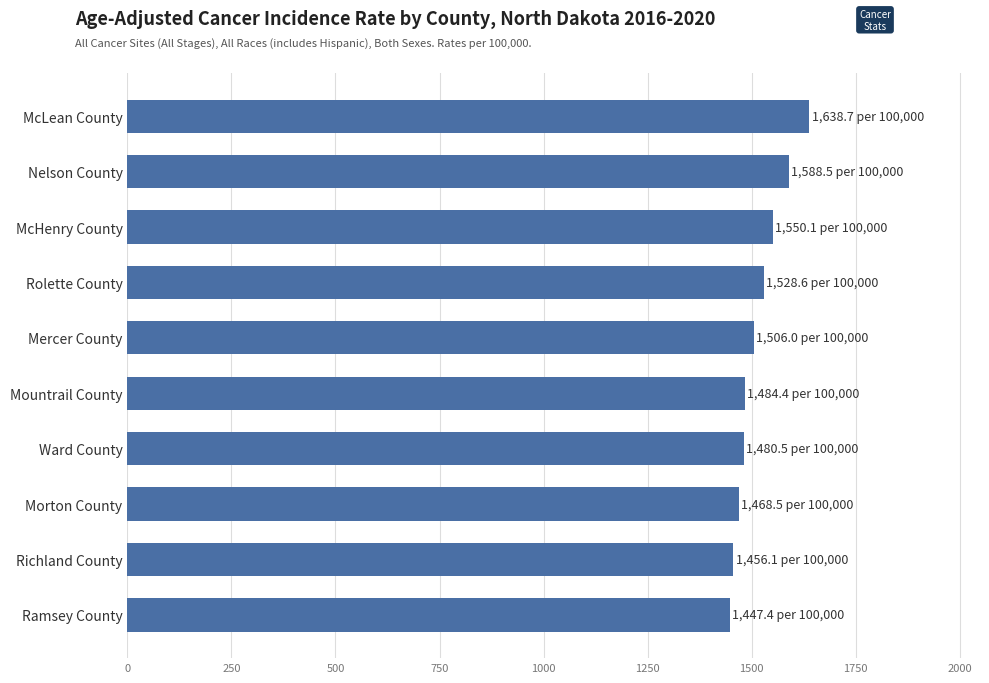

What is the difference between the maximum and minimum values?

191.3